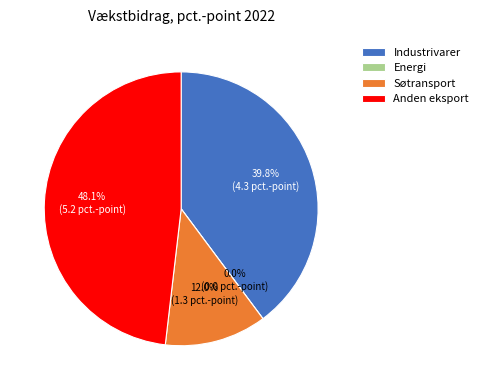

What is the smallest slice in the pie chart?

Energi